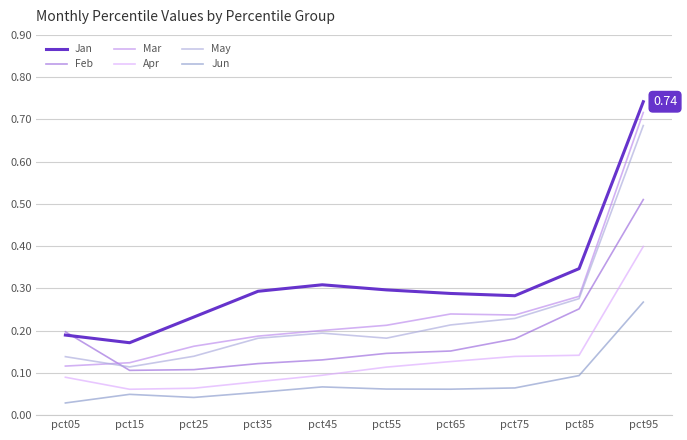

Between pct25 and pct55, which series saw the biggest shift?

Jan